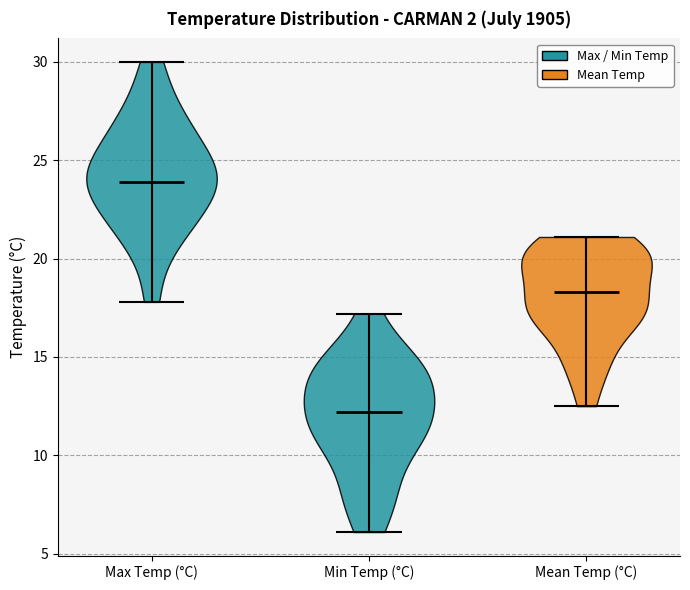

Reading left to right, read every violin against the y-axis: where its median line is, and the lowest and highest points it reaches. The values are not printed on the chart, so give them approximately, as read against the axis.

Max Temp (°C): median line 24.0, lowest point 18.0, highest point 30.0
Min Temp (°C): median line 12.0, lowest point 6.0, highest point 17.0
Mean Temp (°C): median line 18.5, lowest point 12.5, highest point 21.0